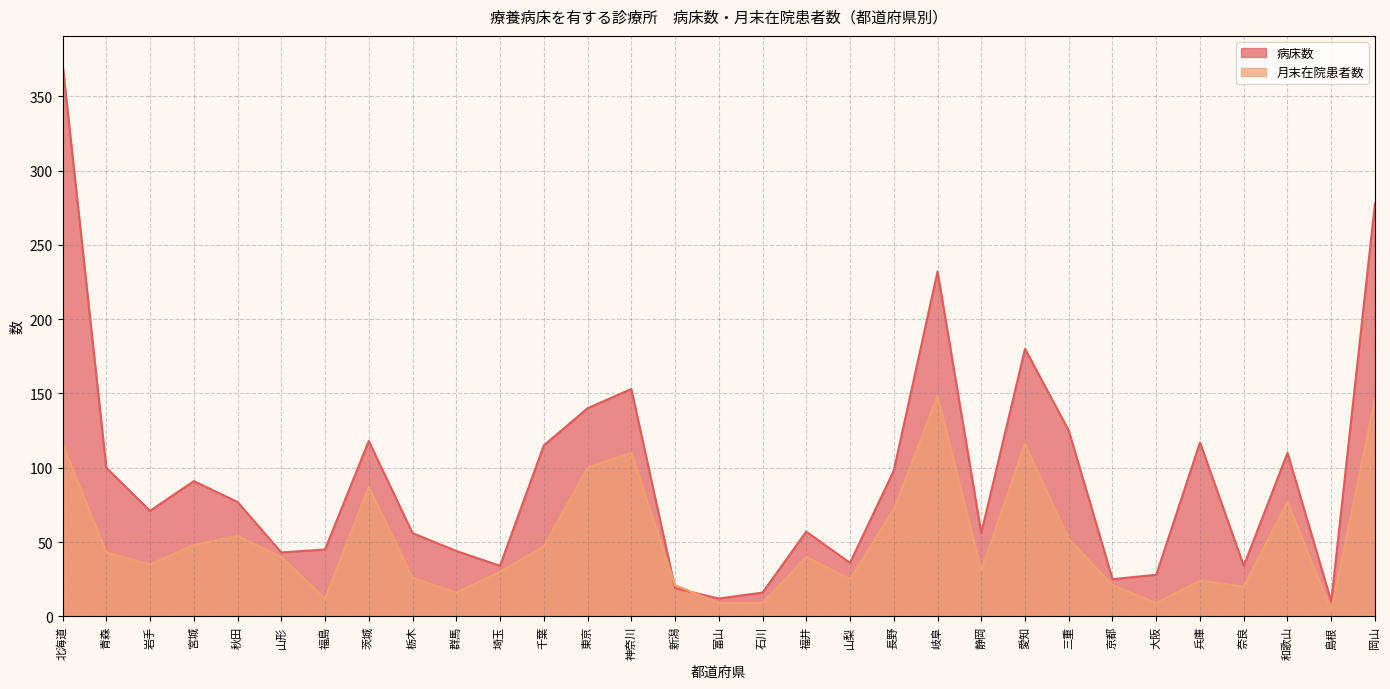

List the series in order of their peak value, highest first.

病床数, 月末在院患者数